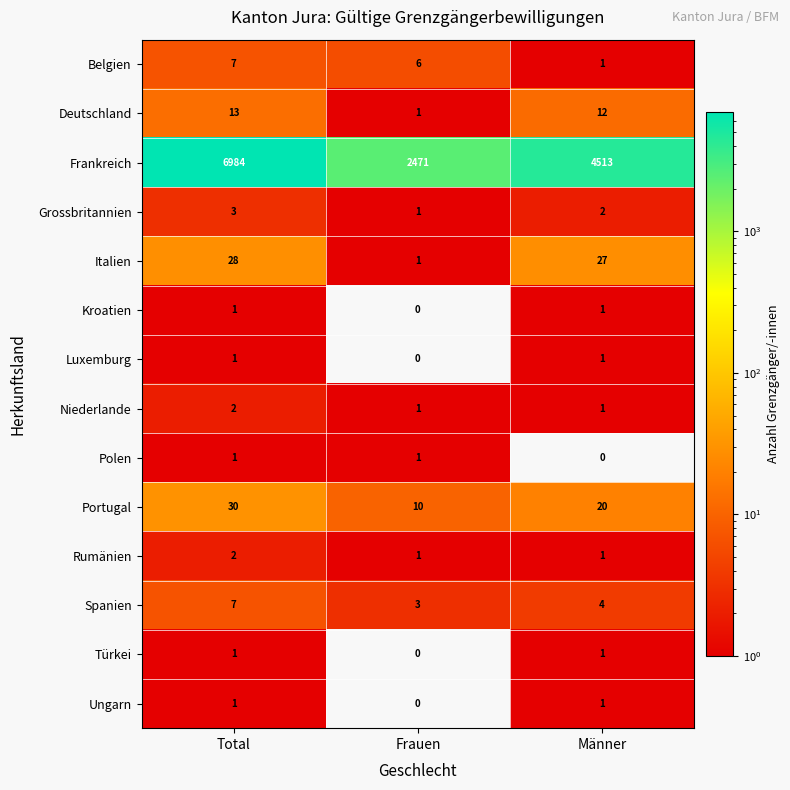

What is the sum of all Belgien values?

14